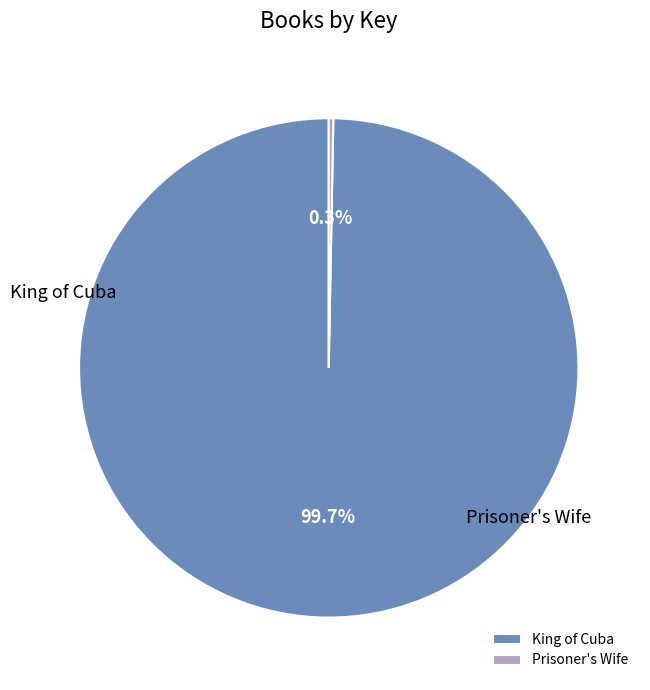

Does Prisoner's Wife represent more than half of the total?

No